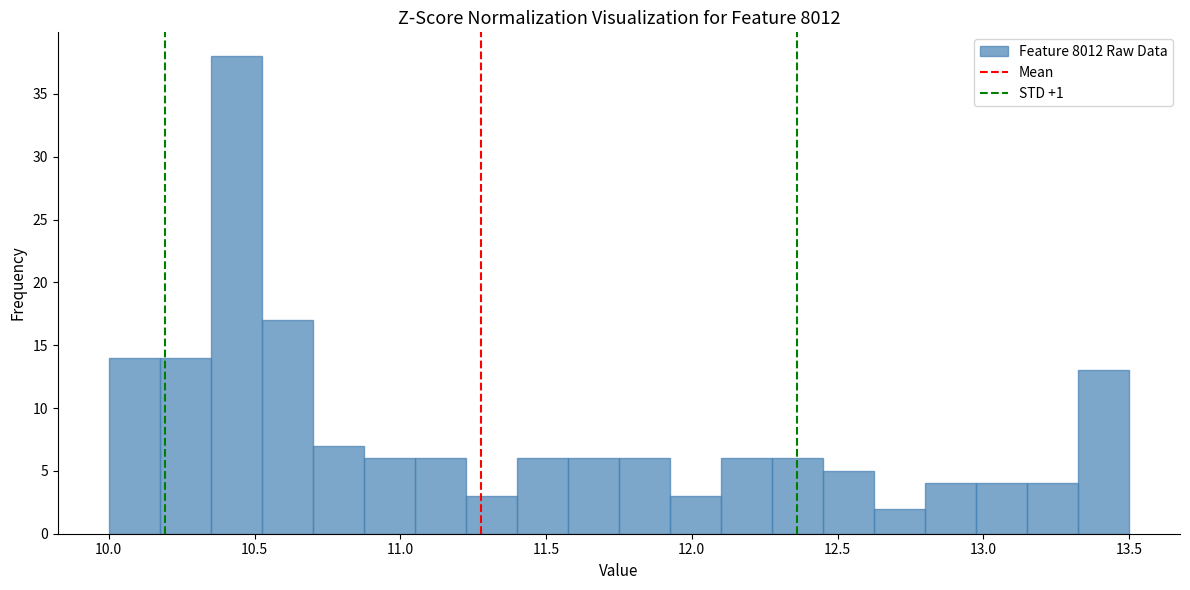

Around what value on the x-axis is the tallest bar? Give the approximate position of its centre, as read against the axis.

10.45